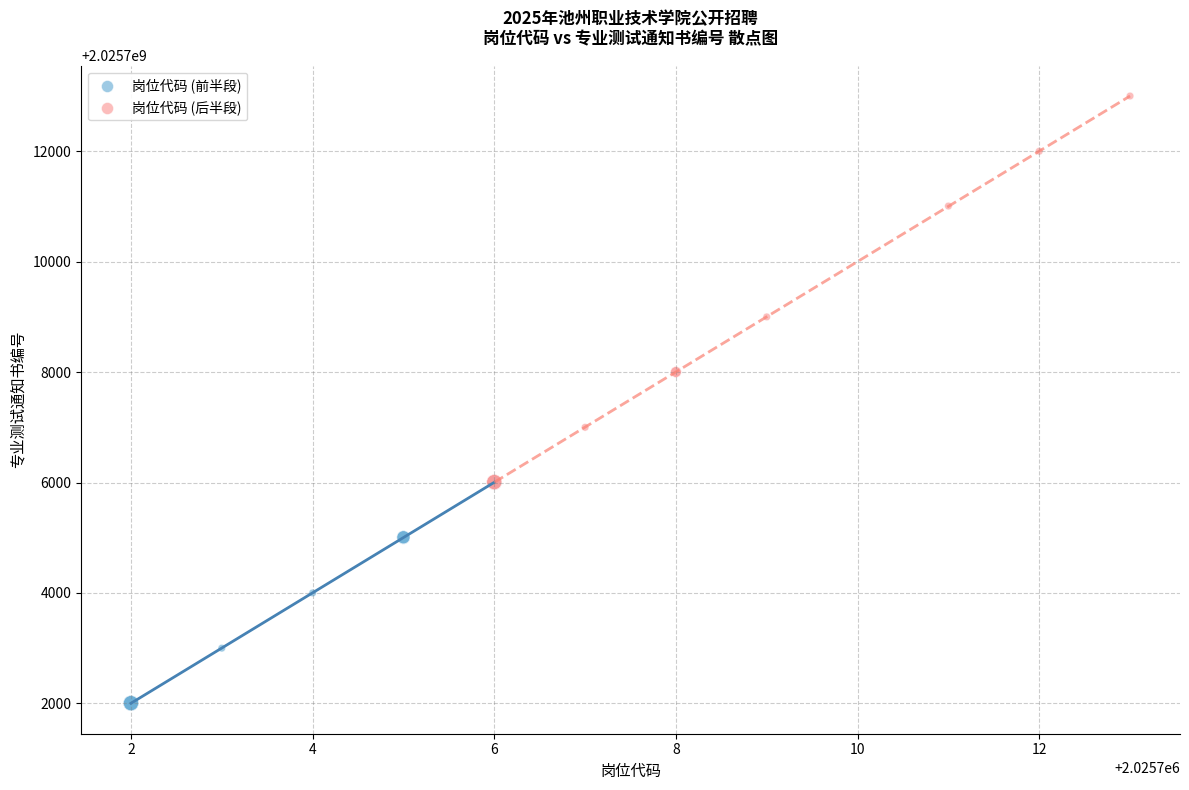

Which series contains the highest Y value?

岗位代码 (后半段)